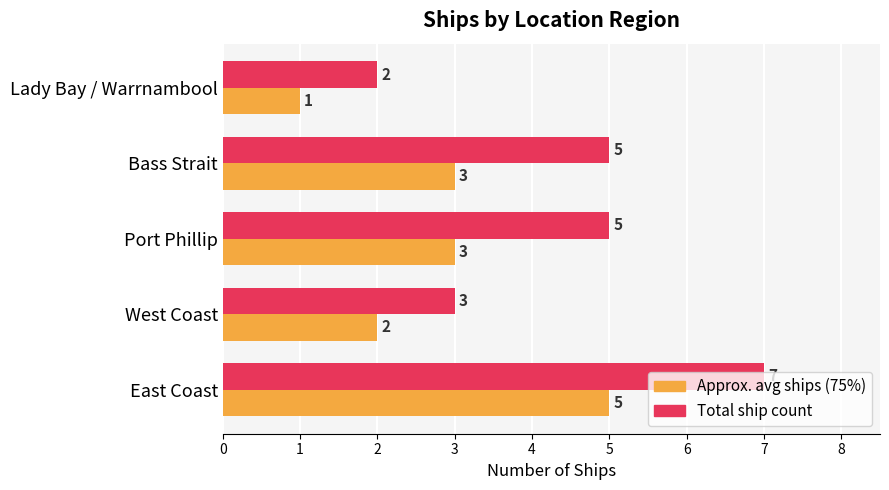

What is the greatest value displayed?

7